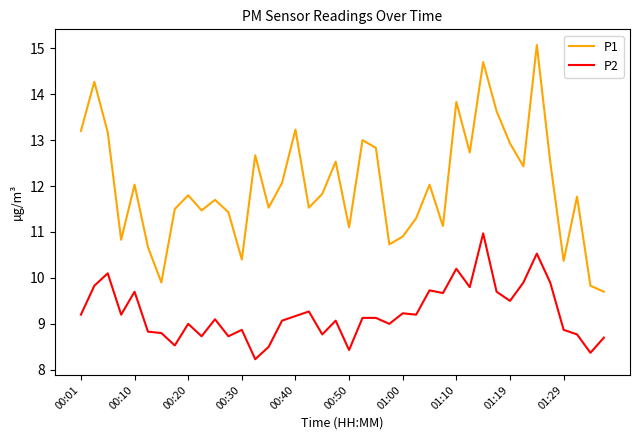

What is the maximum value shown in the chart?

15.1